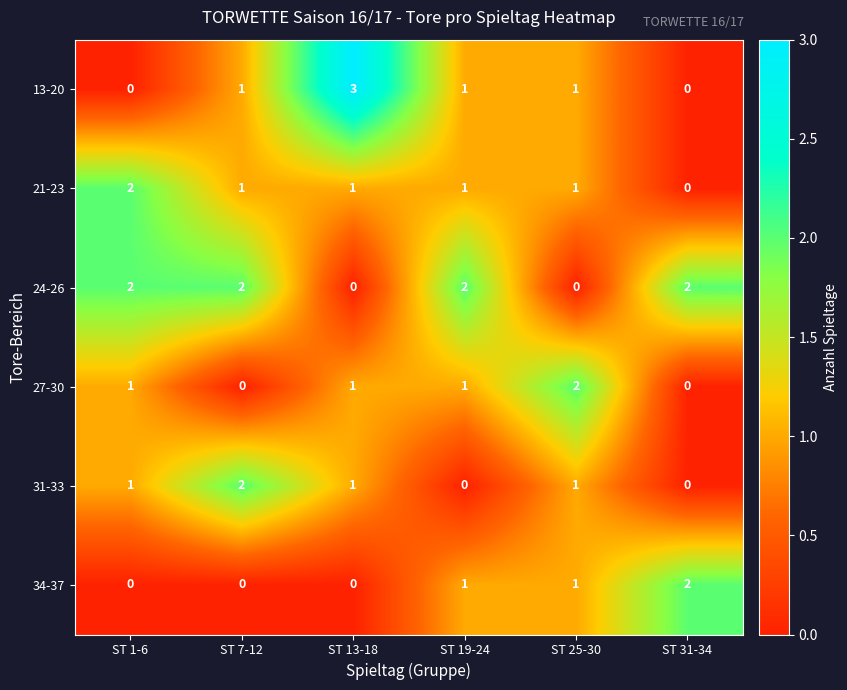

What is the spread (max minus min) of values at ST 25-30?

2